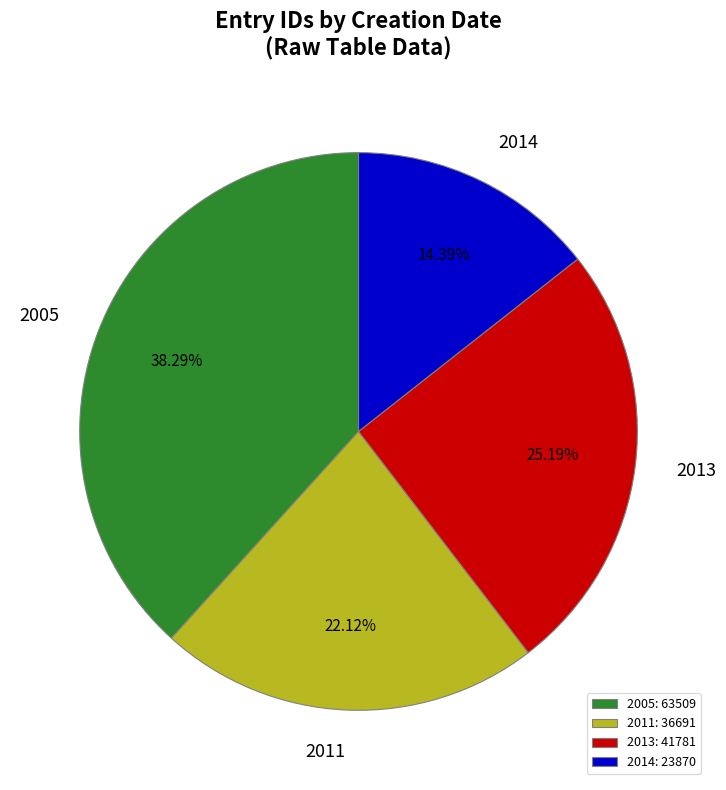

Approximately how many times larger is the value at 2014 compared to 2005?

0.4